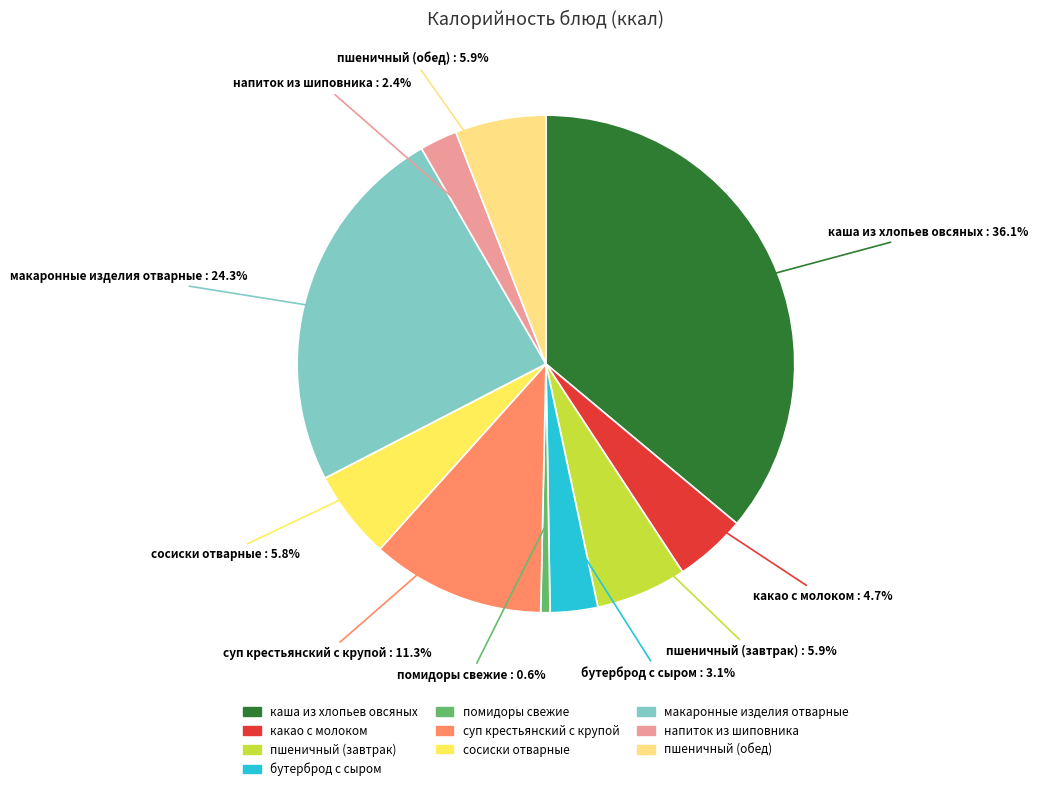

Between напиток из шиповника and какао с молоком, which is larger?

какао с молоком